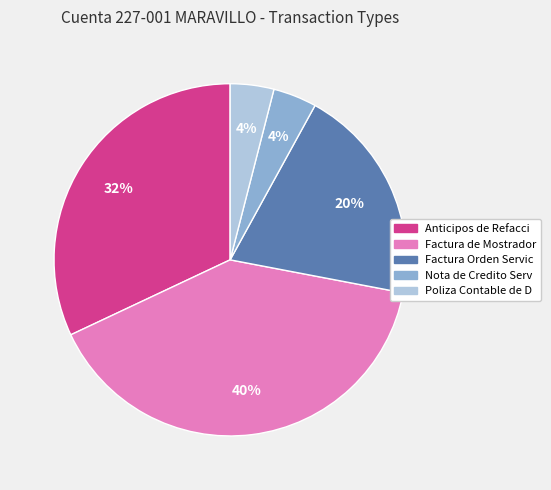

To the nearest percent, what percentage of the pie is Poliza Contable de D?

4%